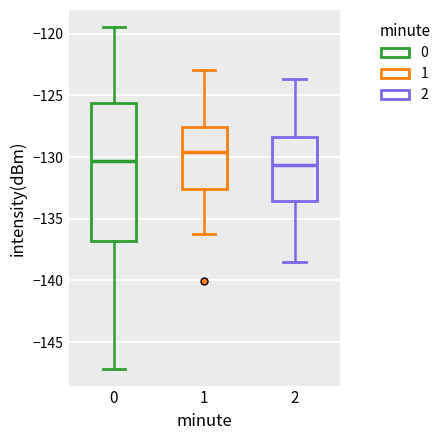

Reading left to right, transcribe this box plot: for each box, give where its median line is, the range the box spans, and where its two whiskers end, as read against the y-axis. The values are not printed on the chart, so give them approximately, as read against the axis.

0: median -130.5, box -137.0 to -125.5, whiskers -147.0 to -119.5
1: median -129.5, box -132.5 to -127.5, whiskers -136.0 to -123.0
2: median -130.5, box -133.5 to -128.5, whiskers -138.5 to -123.5